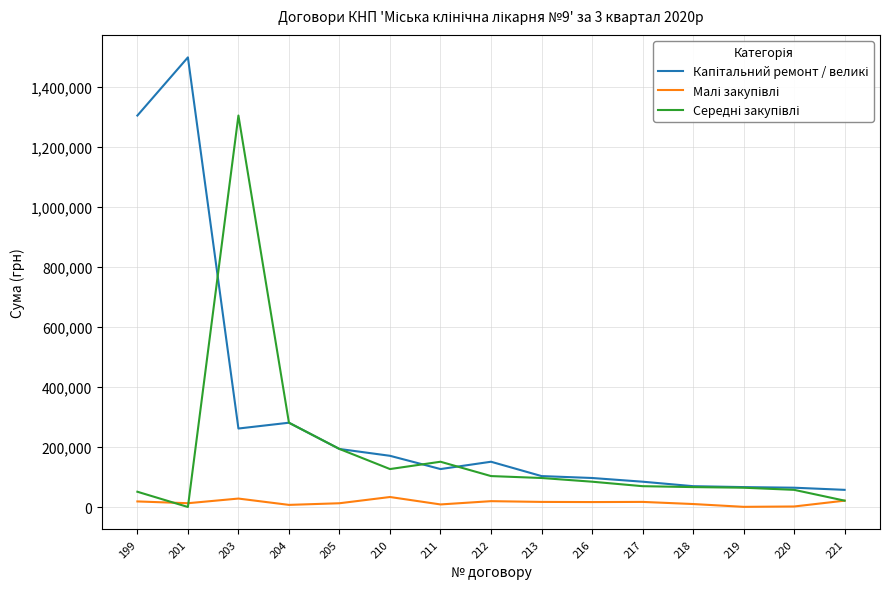

What is the greatest value displayed?

1498832.8